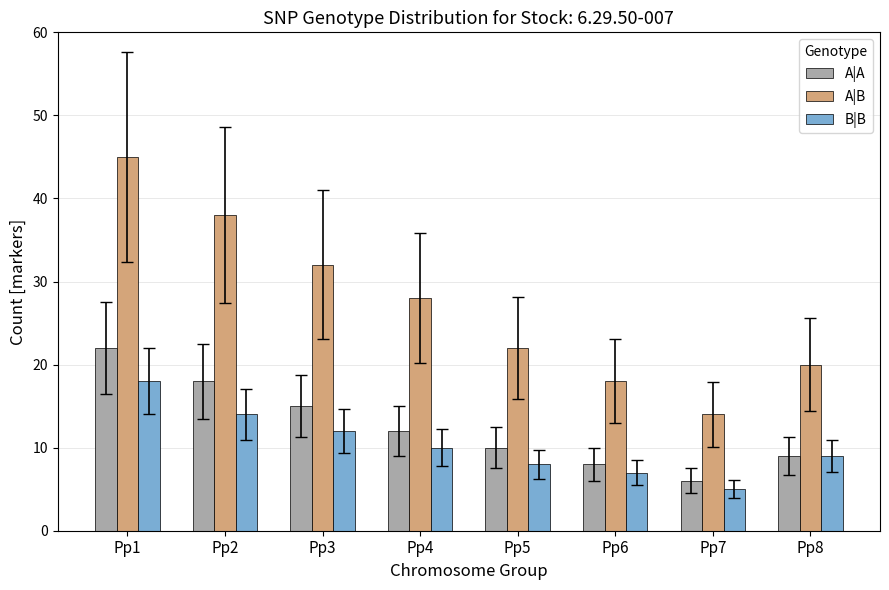

How many distinct data groups are displayed?

3